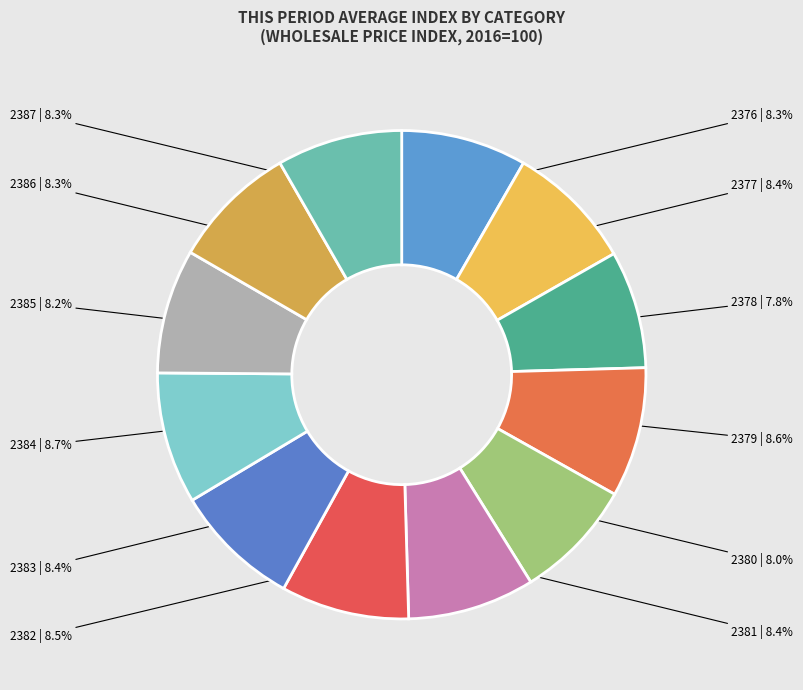

Count the number of slices in the pie.

12